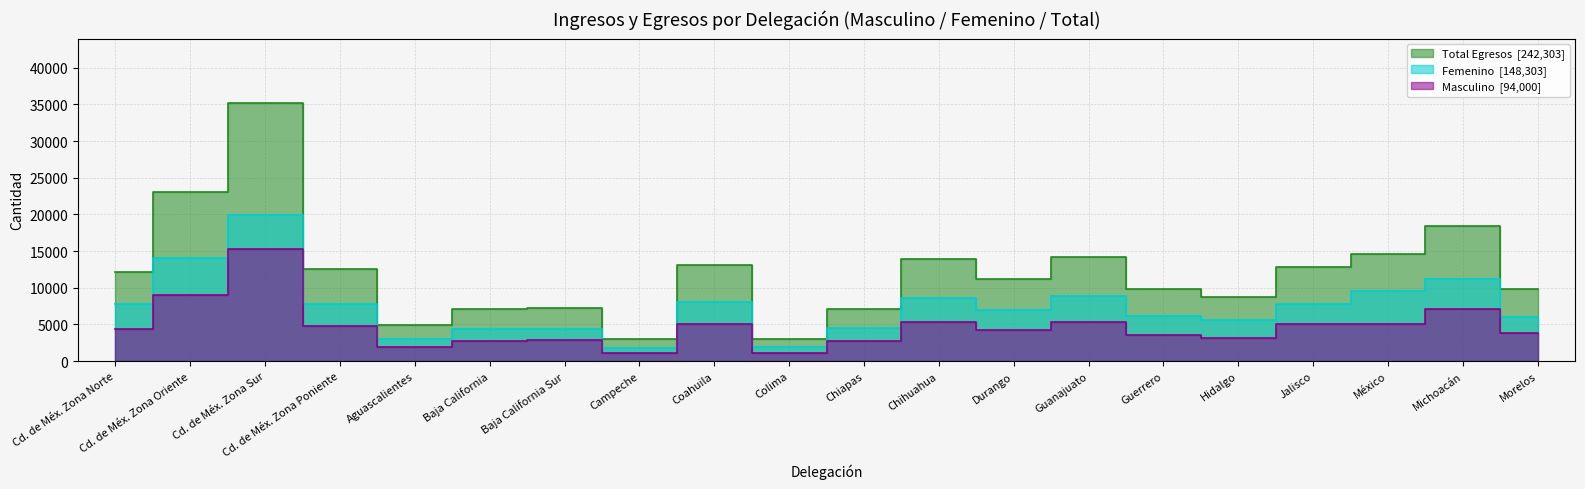

What is the difference between the second highest and minimum values in the Masculino series?

7917